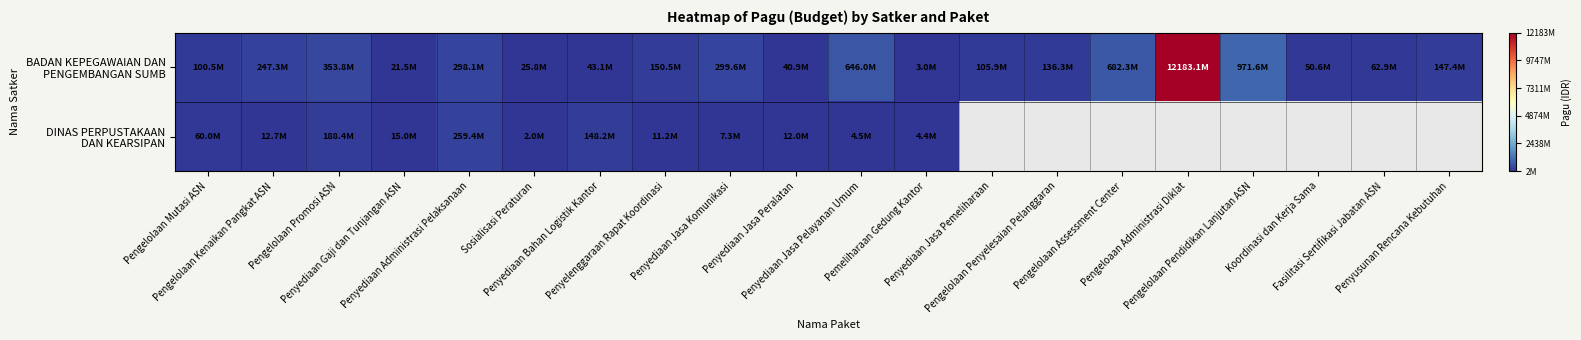

What is the difference between the highest and lowest values at Pengelolaan Kenaikan Pangkat ASN?

234621000.0